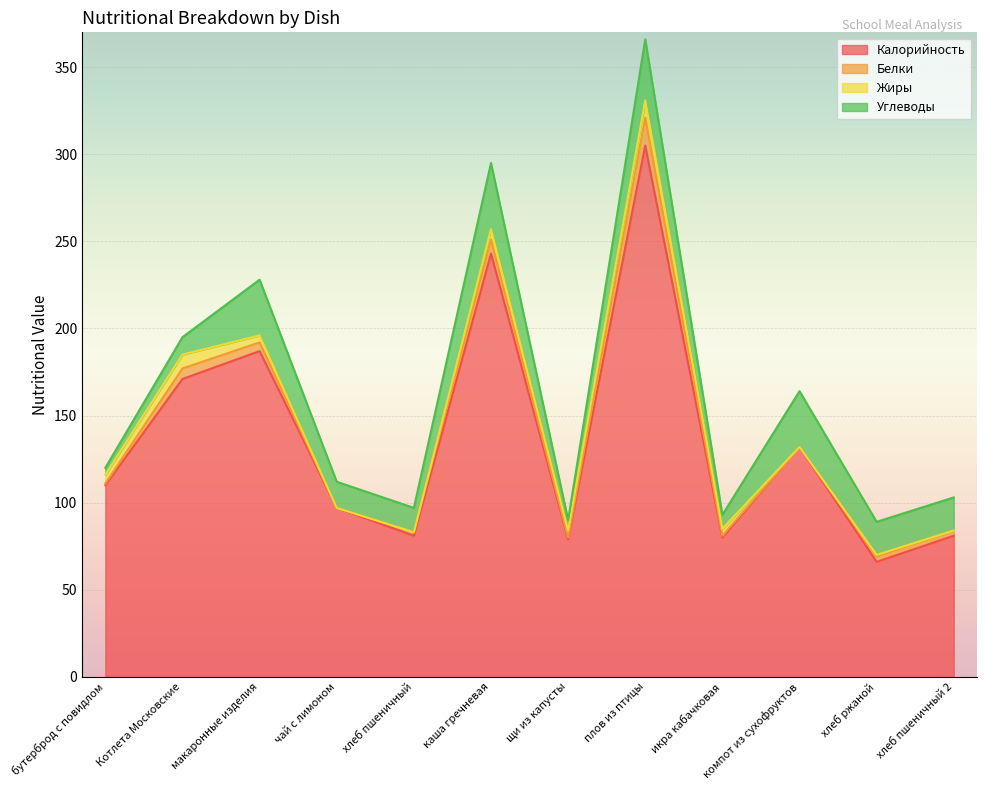

Which category has the highest value in the Калорийность series?

плов из птицы